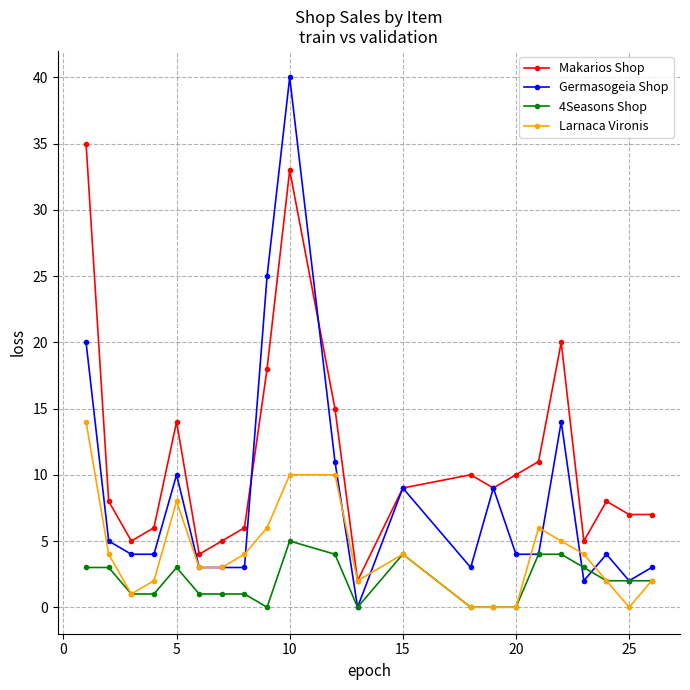

How many interior local peaks does the Makarios Shop series have?

5